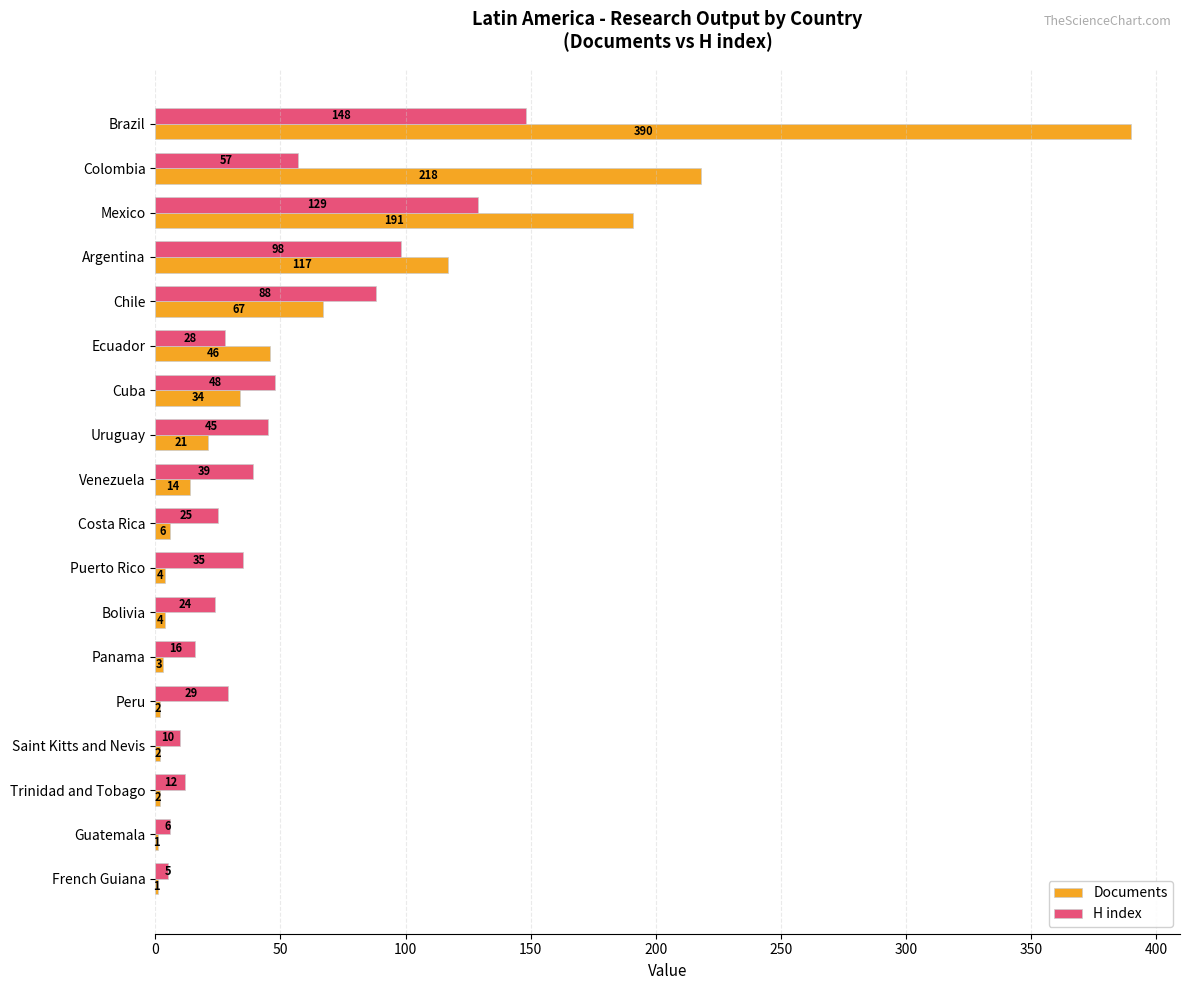

Which series has the largest range (max minus min)?

Documents